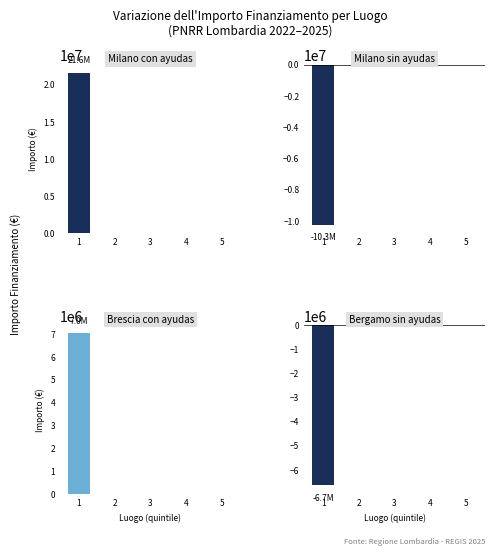

At how many categories does at least one series exceed -10192524?

5